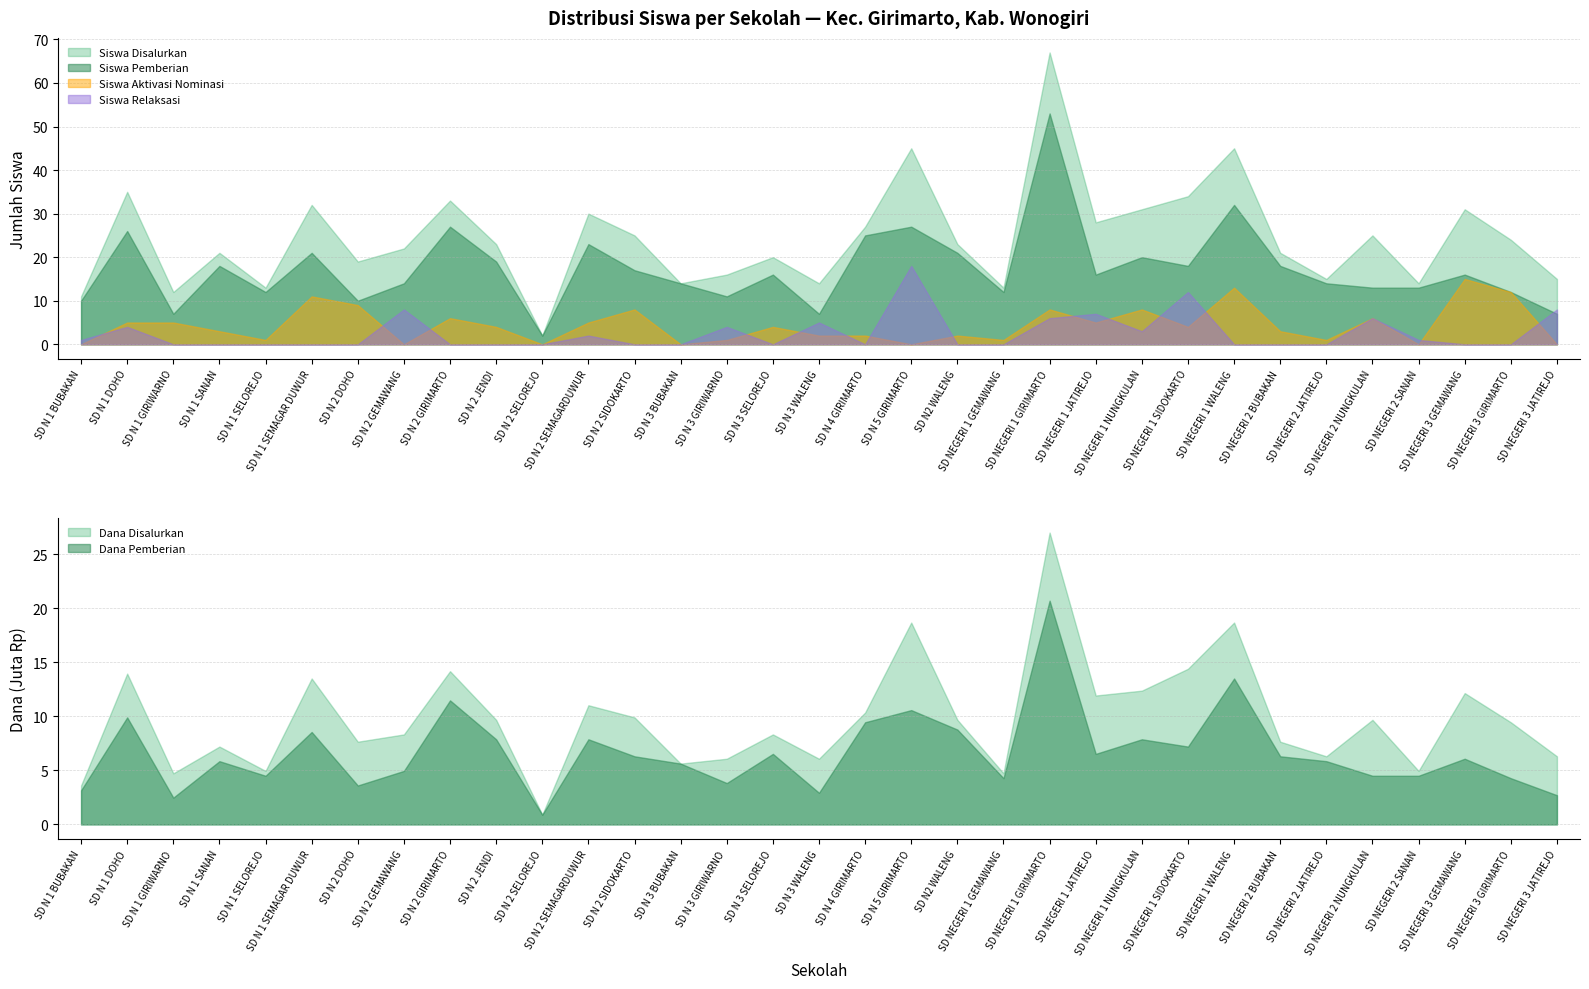

What is the sum of the Dana Disalurkan values at 32 and Siswa Relaksasi?

13500000